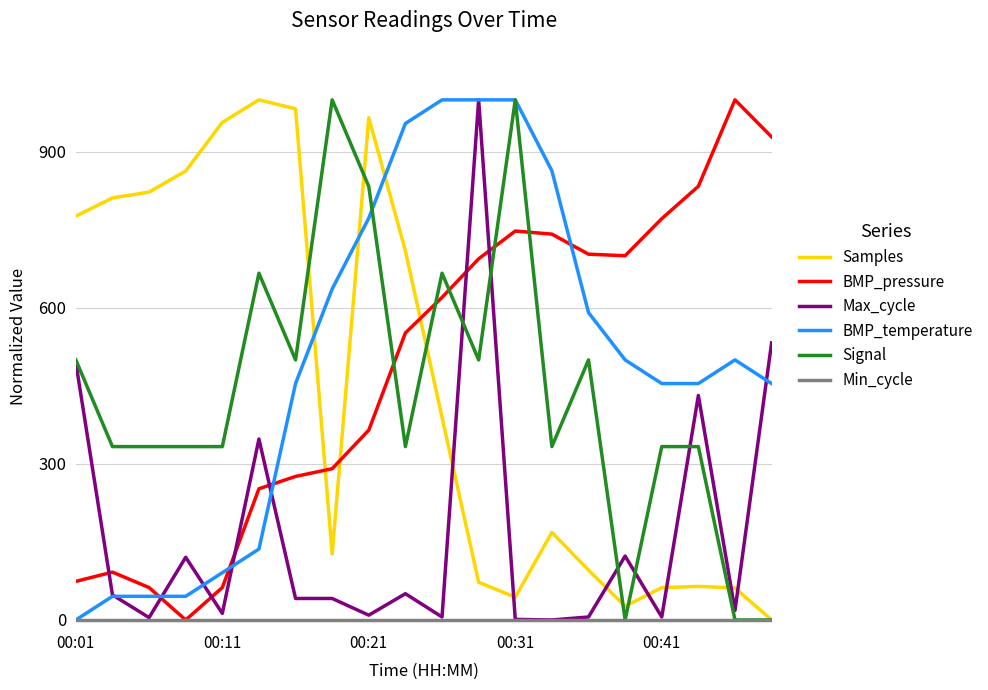

How many intersections are there between Samples and Max_cycle?

7